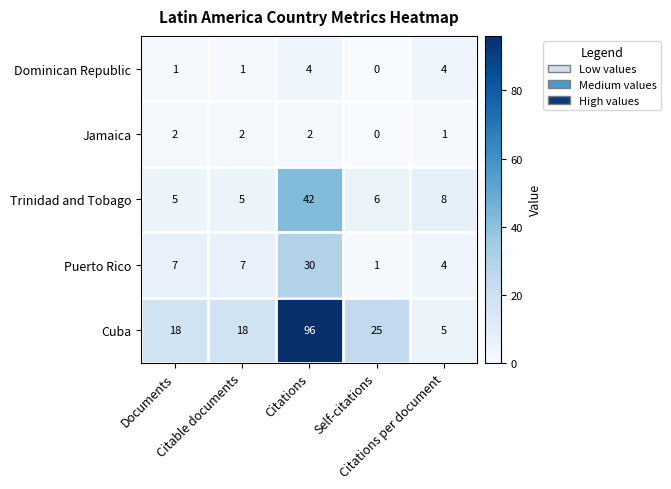

What is the sum of all Jamaica values?

7